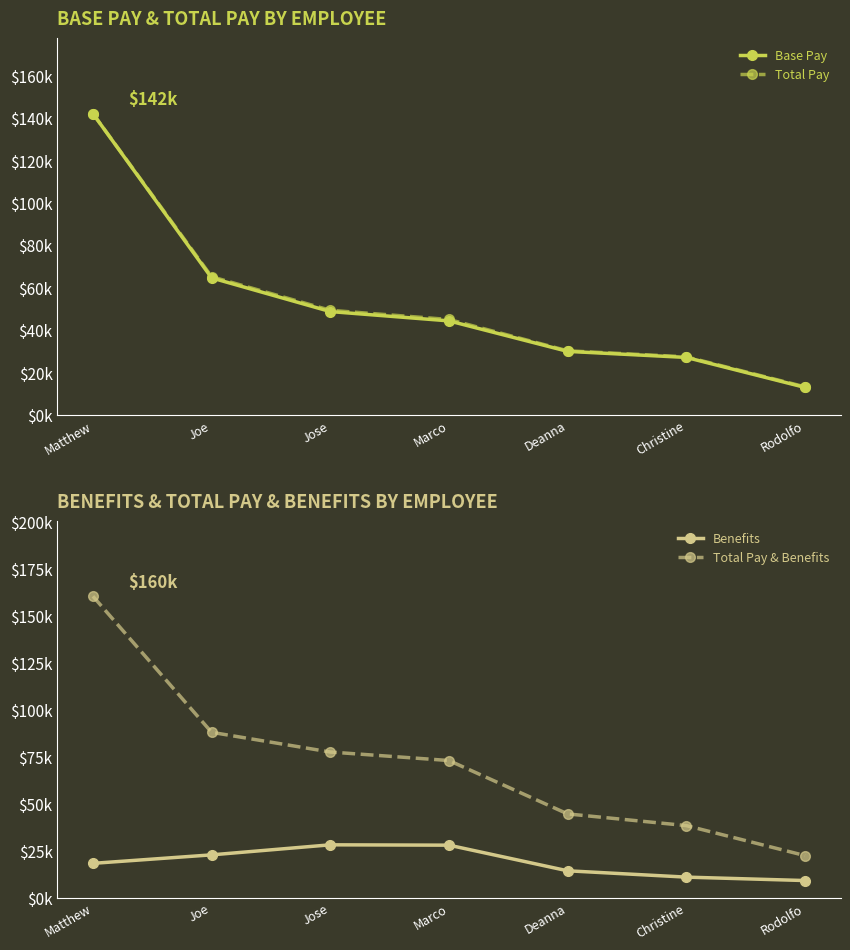

Between Matthew and Joe, which is larger?

Matthew